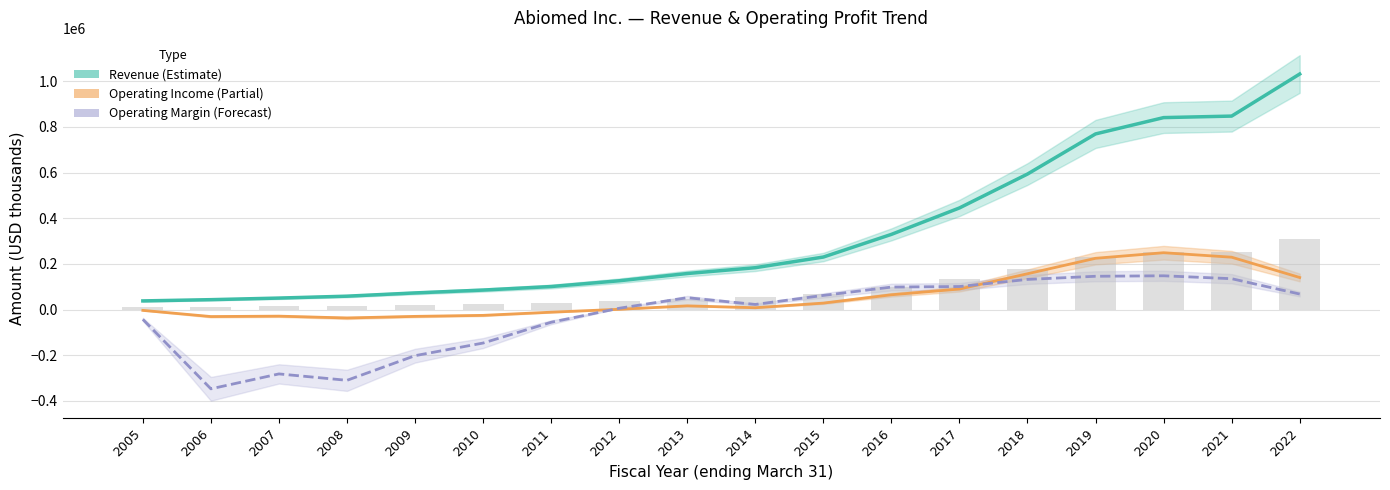

The value of Operating Income at 2008 is -36487.0. True or false?

True